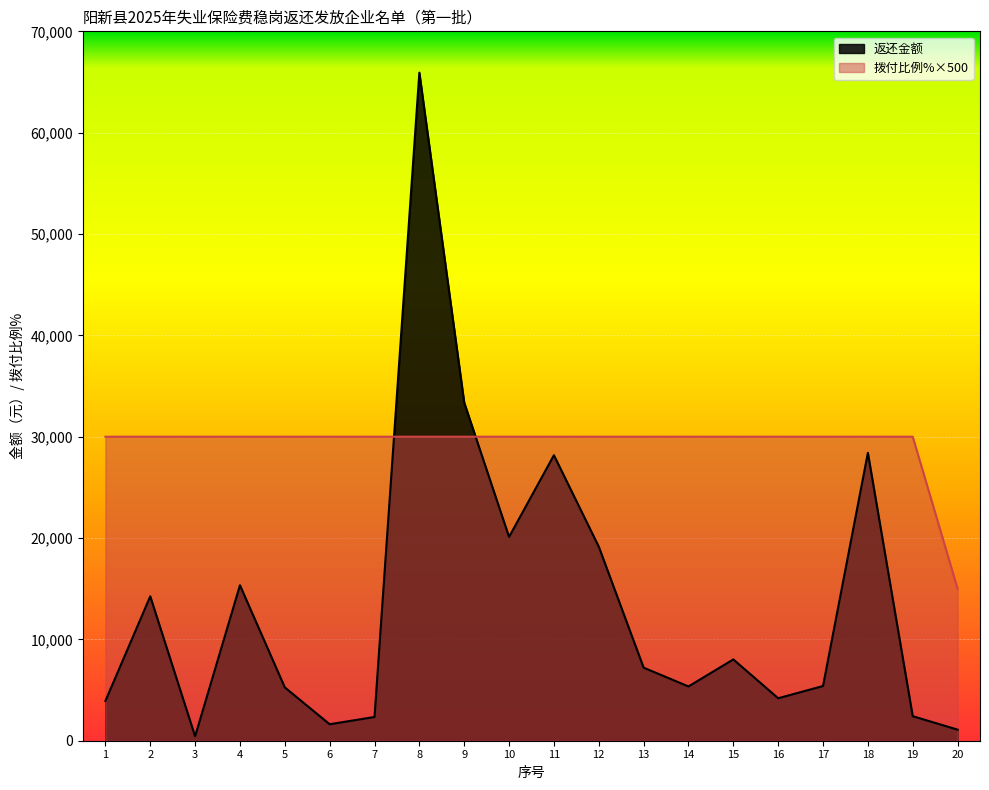

Reading left to right, what are all the values shown in this chart?

返还金额: 3924	14248	432	15341	5261	1624	2343	65923	33368	20110	28173	19153	7209	5355	8023	4191	5398	28409	2420	1094
拨付比例%: 30000	30000	30000	30000	30000	30000	30000	30000	30000	30000	30000	30000	30000	30000	30000	30000	30000	30000	30000	15000